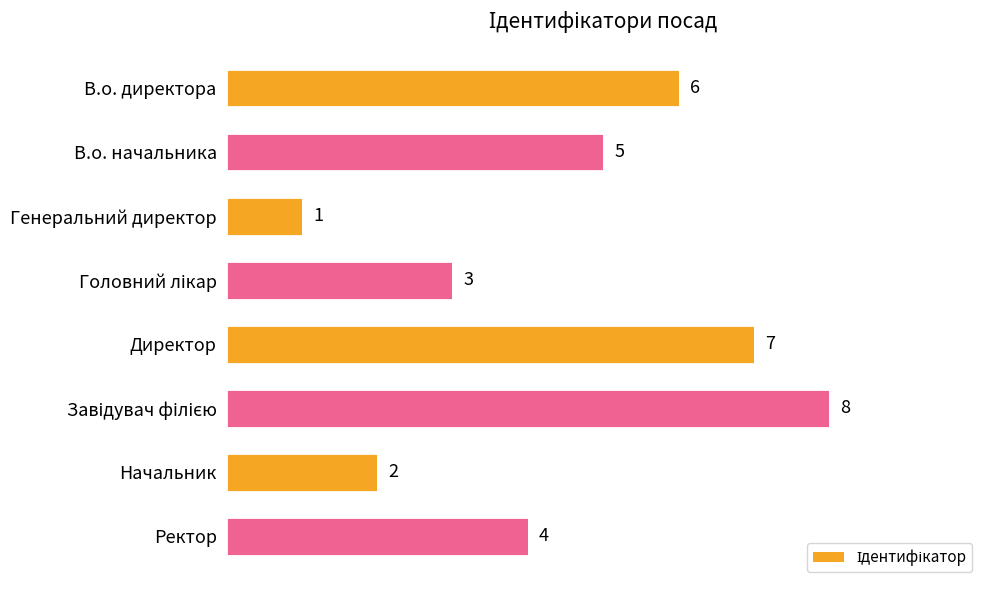

Which has a higher value, В.о. директора or В.о. начальника?

В.о. директора